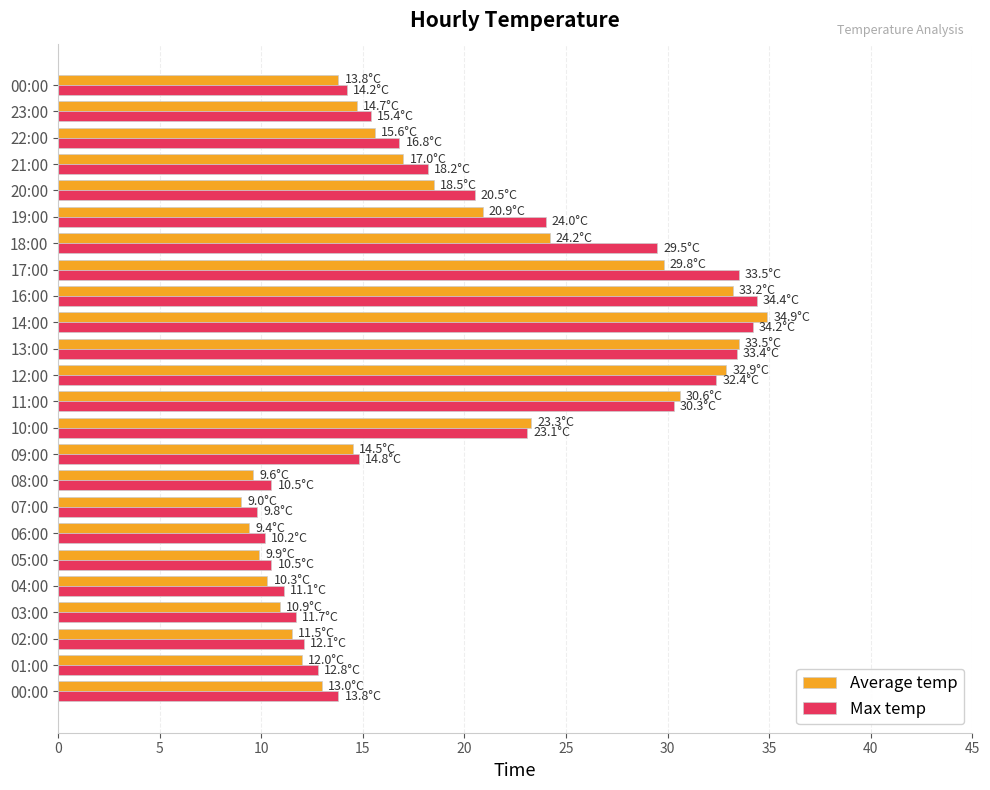

What are all the series names shown in the legend?

Average temp, Max temp